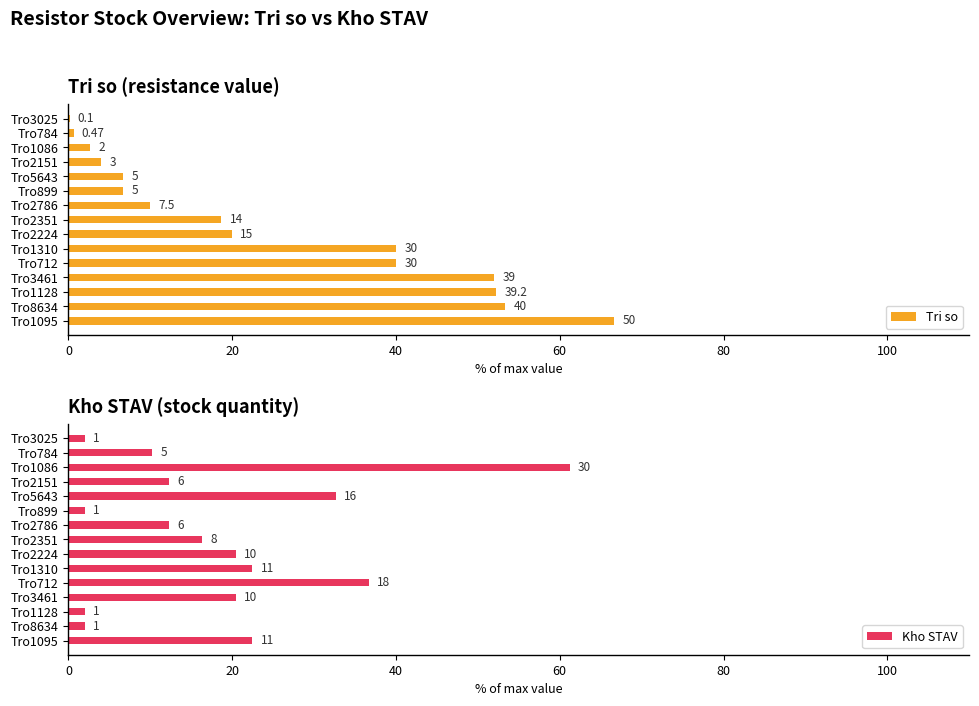

What is the minimum value shown in the chart?

0.1